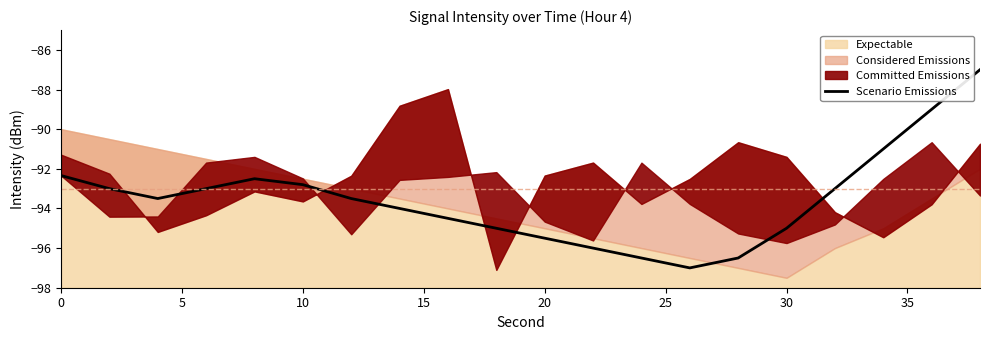

The Scenario Emissions series shows -95.5 at 20. True or false?

True